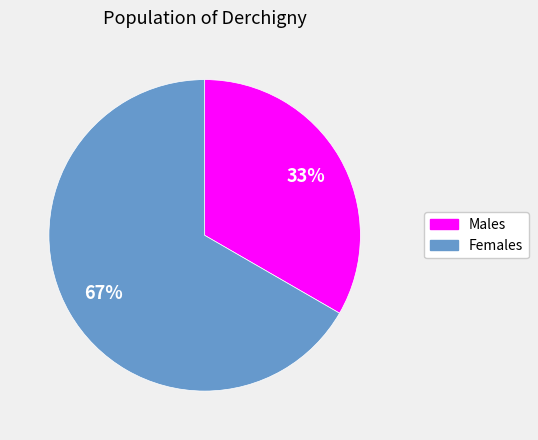

To the nearest percent, what percentage of the pie is Females?

67%